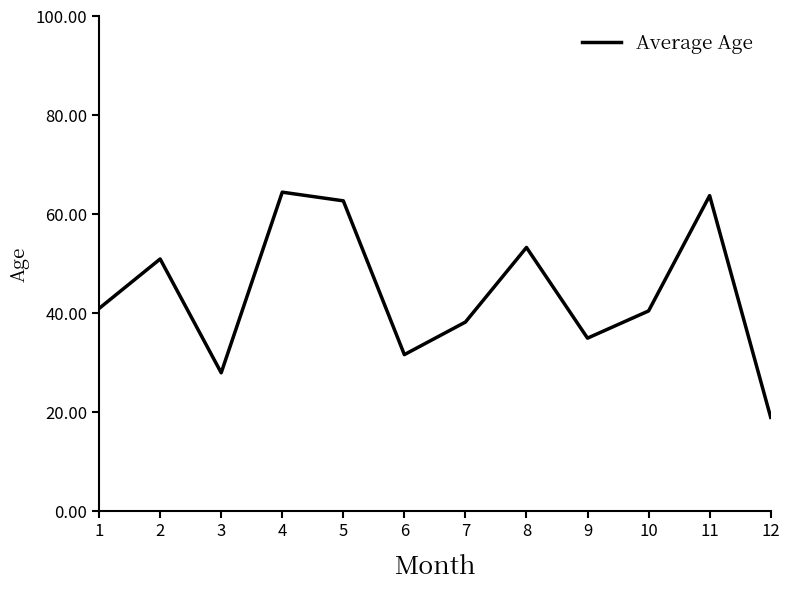

What is the change in value from 8 to 11?

+10.5